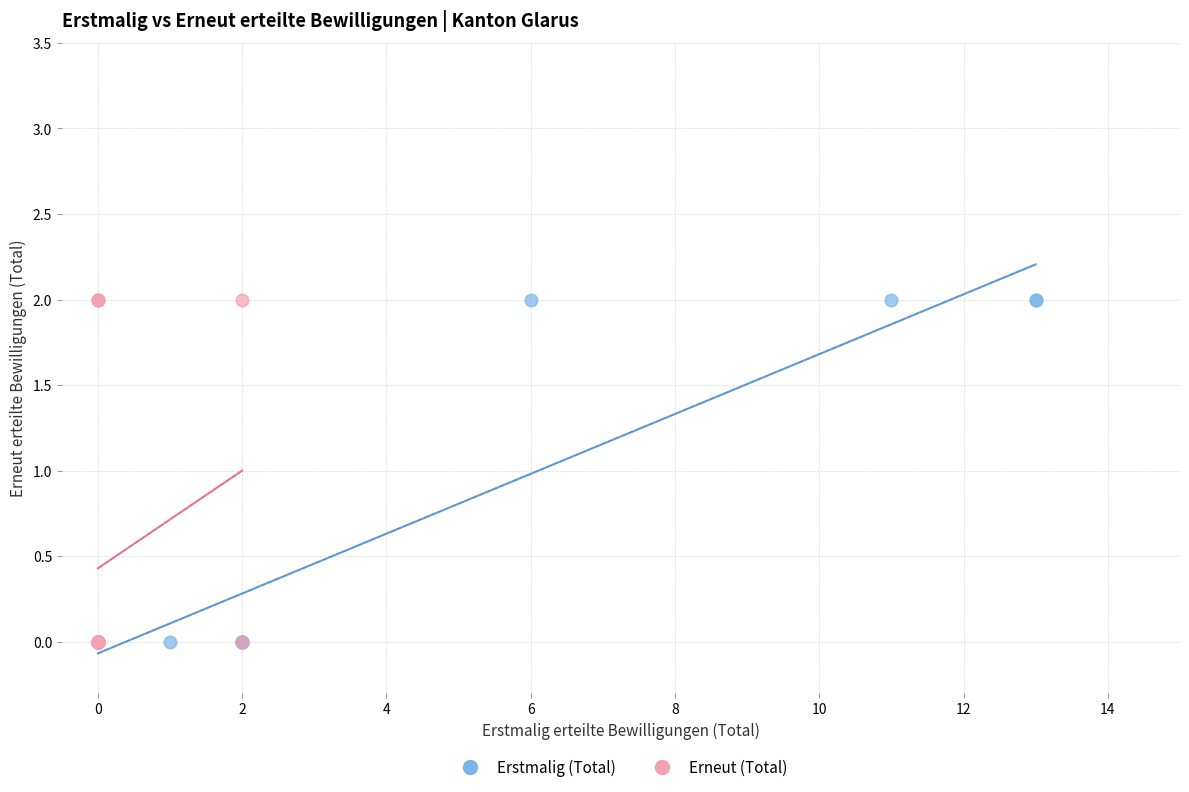

What are all the series names shown in the legend?

Erstmalig (Total), Erneut (Total)